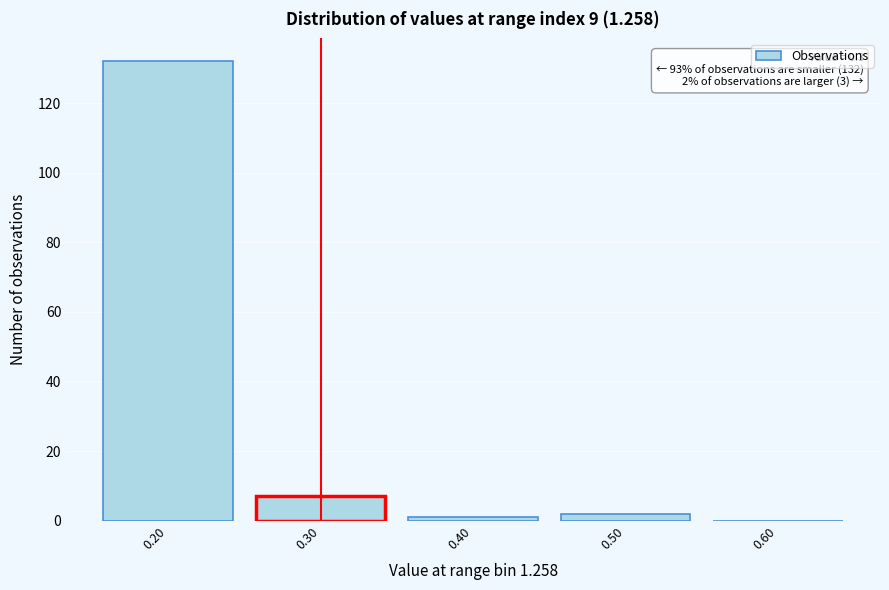

Which range on the x-axis has the tallest bar?

0.15 to 0.25